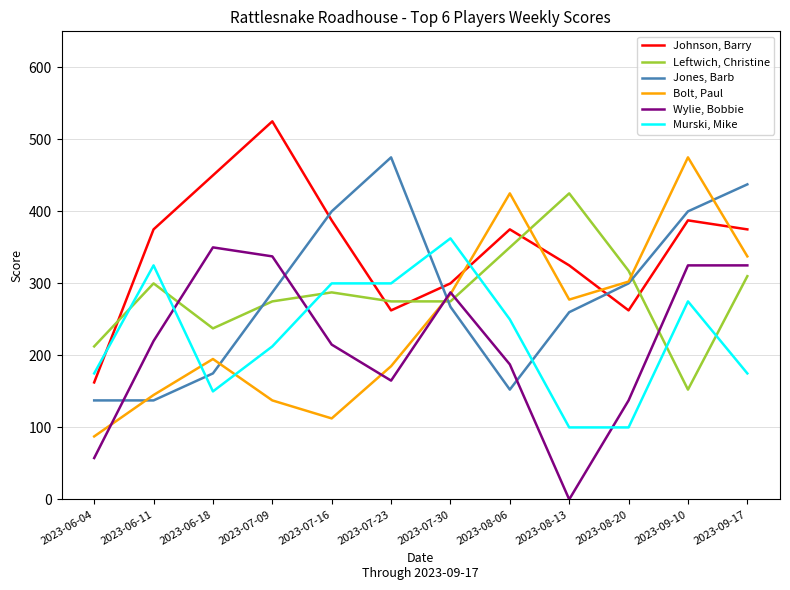

What is the greatest value displayed?

525.0